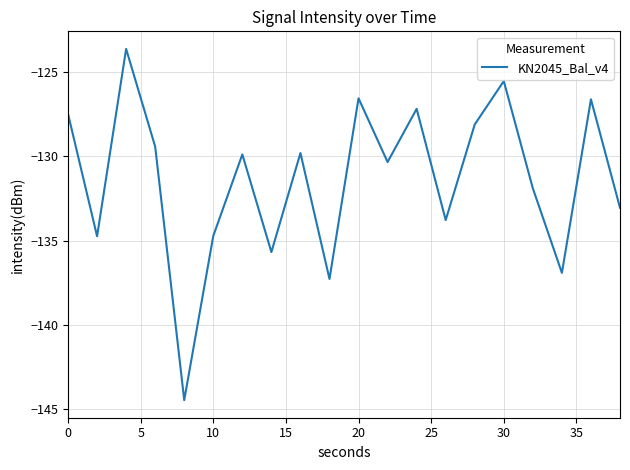

What is the smallest value displayed?

-144.5